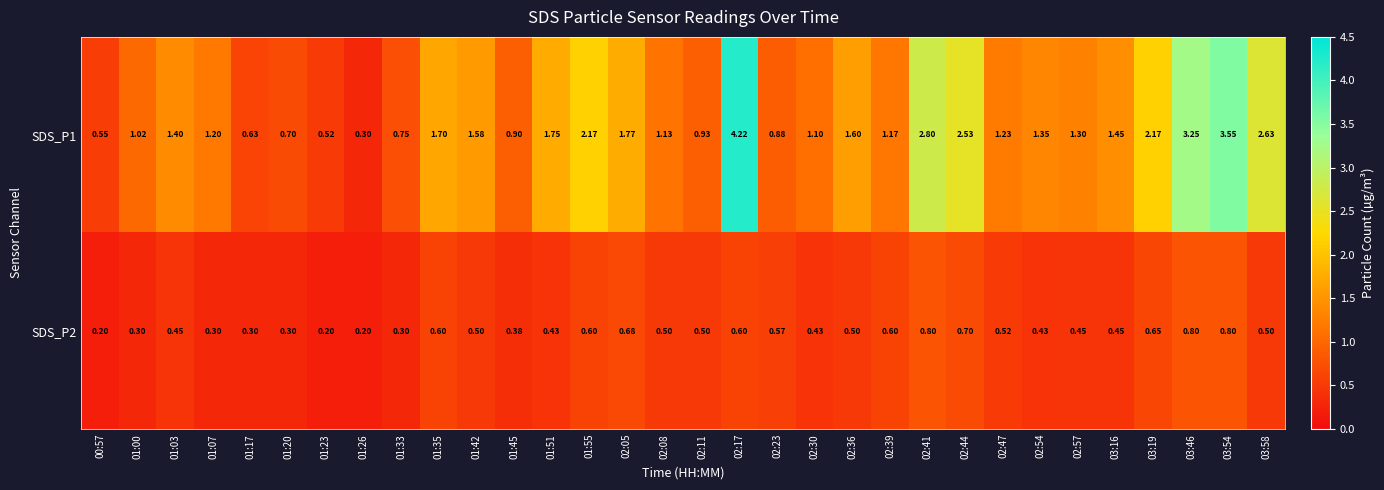

Reading left to right, extract all data points from this chart.

SDS_P1: 00:57=0.6	01:00=1.0	01:03=1.4	01:07=1.2	01:17=0.6	01:20=0.7	01:23=0.5	01:26=0.3	01:33=0.8	01:35=1.7	01:42=1.6	01:45=0.9	01:51=1.8	01:55=2.2	02:05=1.8	02:08=1.1	02:11=0.9	02:17=4.2	02:23=0.9	02:30=1.1	02:36=1.6	02:39=1.2	02:41=2.8	02:44=2.5	02:47=1.2	02:54=1.4	02:57=1.3	03:16=1.4	03:19=2.2	03:46=3.2	03:54=3.5	03:58=2.6
SDS_P2: 00:57=0.2	01:00=0.3	01:03=0.5	01:07=0.3	01:17=0.3	01:20=0.3	01:23=0.2	01:26=0.2	01:33=0.3	01:35=0.6	01:42=0.5	01:45=0.4	01:51=0.4	01:55=0.6	02:05=0.7	02:08=0.5	02:11=0.5	02:17=0.6	02:23=0.6	02:30=0.4	02:36=0.5	02:39=0.6	02:41=0.8	02:44=0.7	02:47=0.5	02:54=0.4	02:57=0.5	03:16=0.5	03:19=0.7	03:46=0.8	03:54=0.8	03:58=0.5